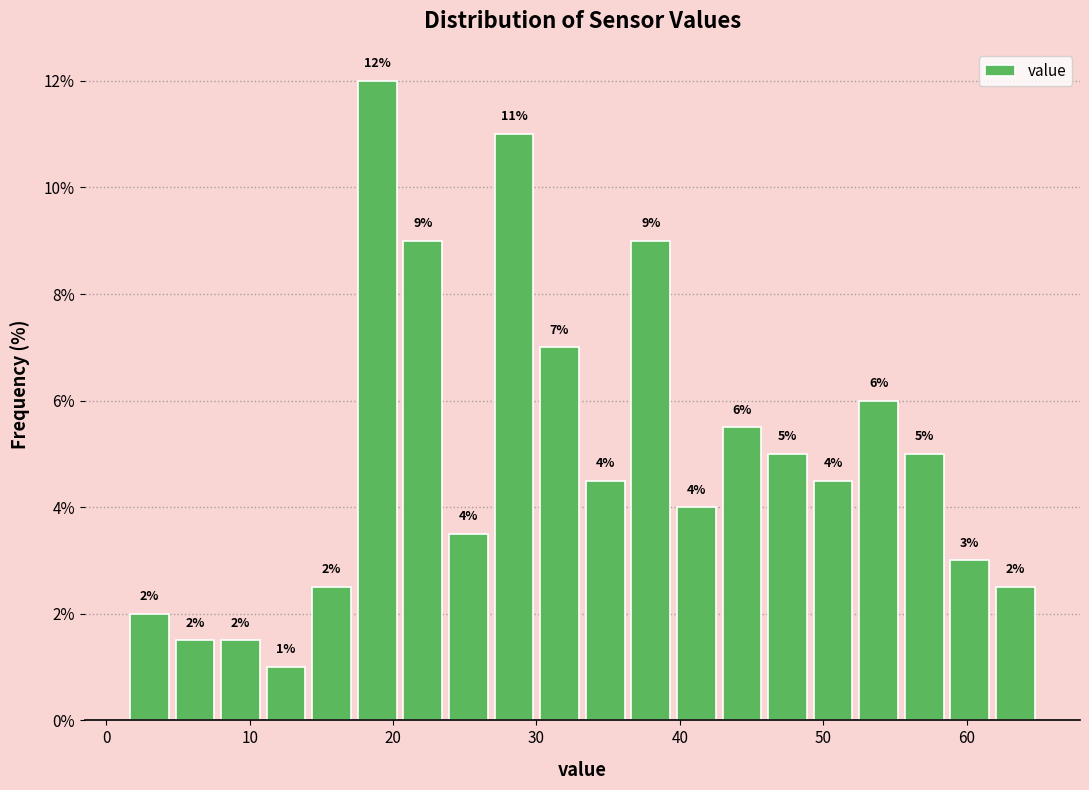

Read against the x-axis, roughly where is the centre of the tallest bar?

19